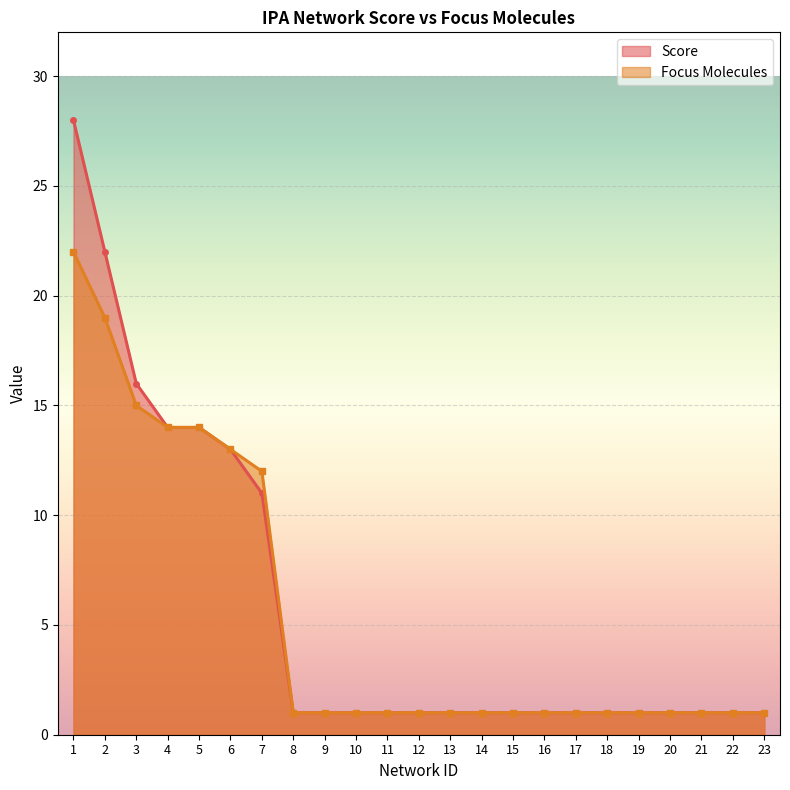

How many lines are shown in the chart?

2